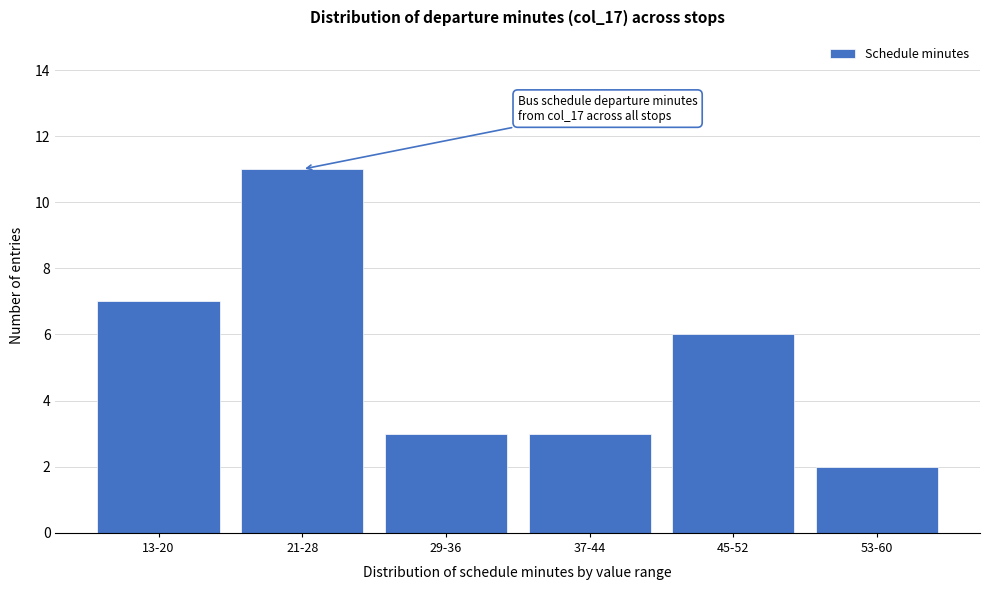

Reading left to right, extract all data points from this chart.

7	11	3	3	6	2